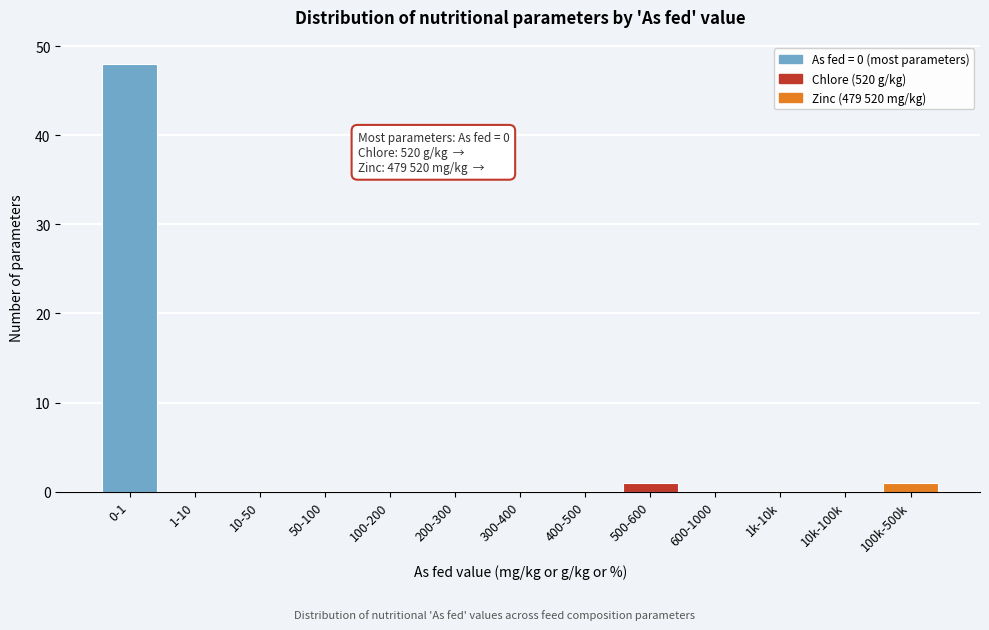

Reading left to right, list all the values displayed in this chart.

0-1=48	1-10=0	10-50=0	50-100=0	100-200=0	200-300=0	300-400=0	400-500=0	500-600=1	600-1000=0	1k-10k=0	10k-100k=0	100k-500k=1